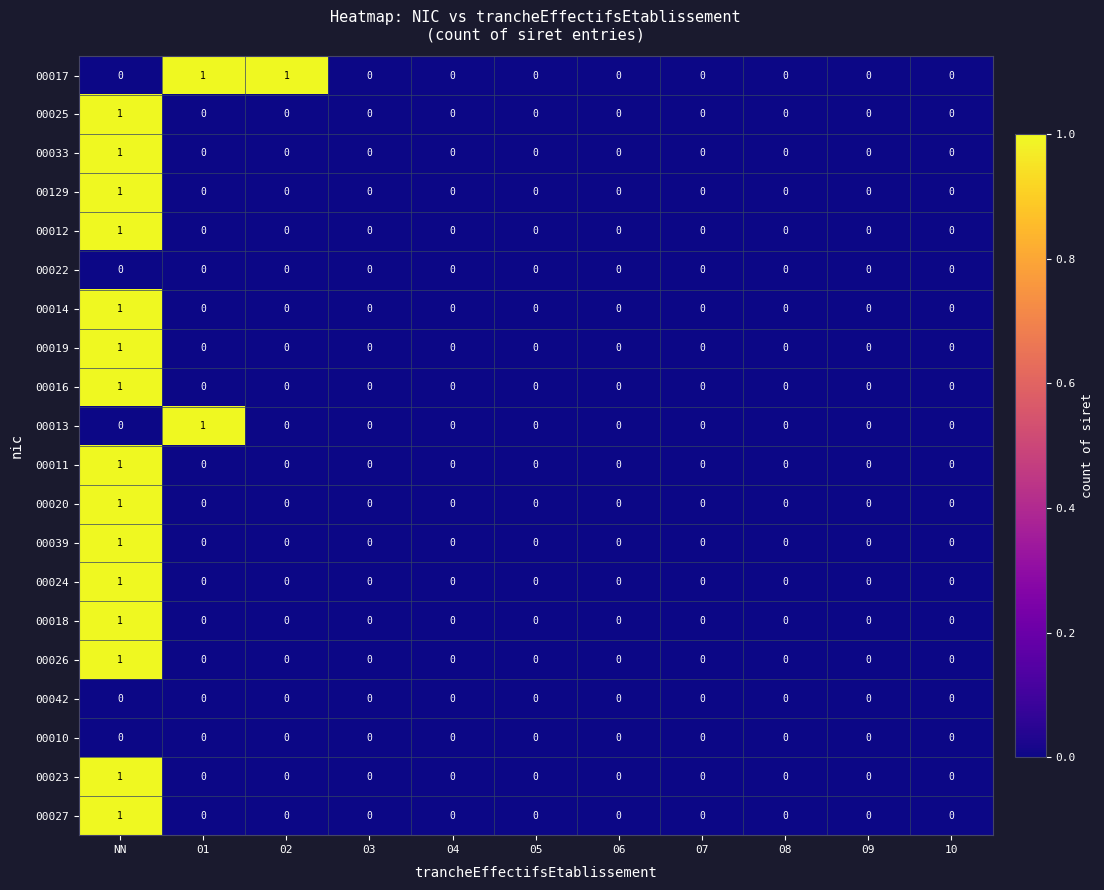

How many 00033 values are between 0 and 1?

11